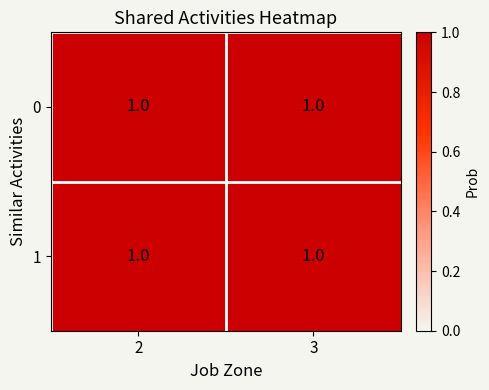

What is the total value across all series at 0?

2